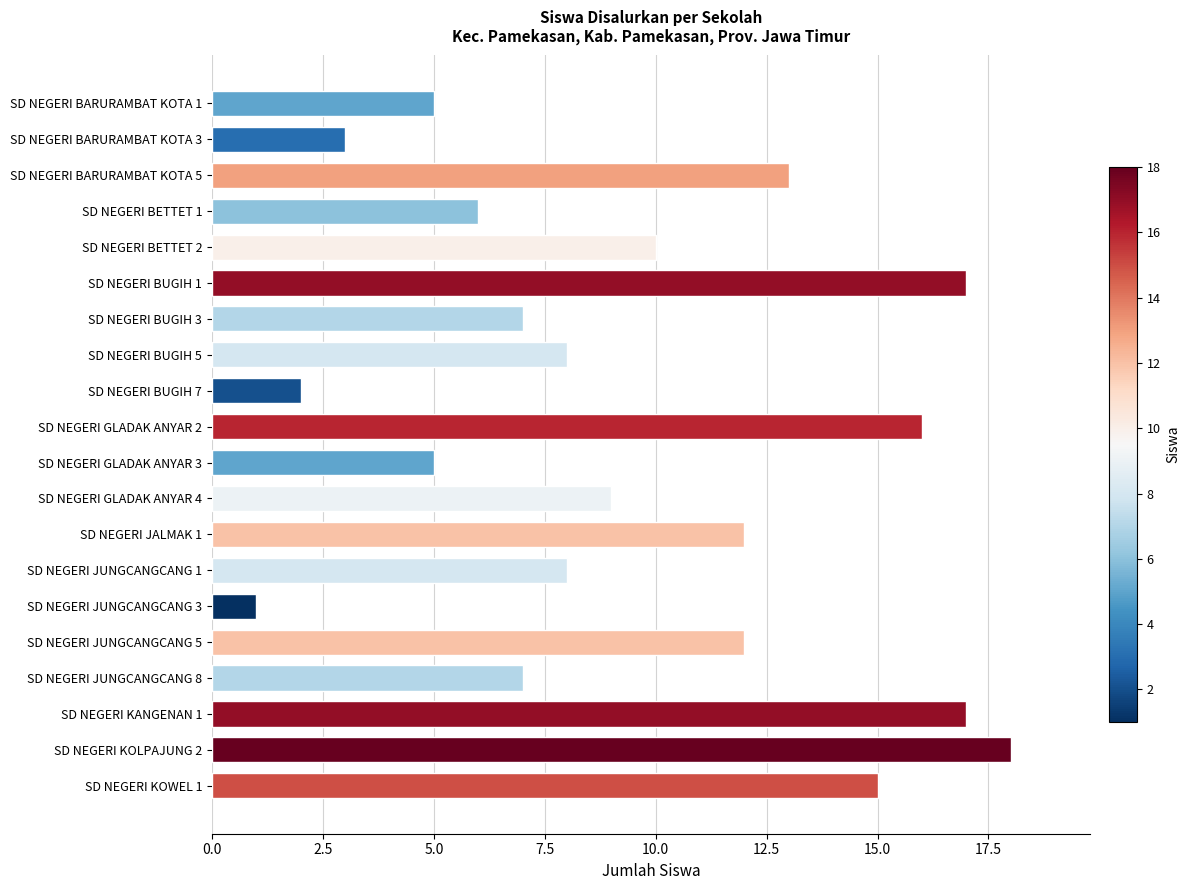

Reading bottom to top, what are all the values shown in this chart?

15	18	17	7	12	1	8	12	9	5	16	2	8	7	17	10	6	13	3	5